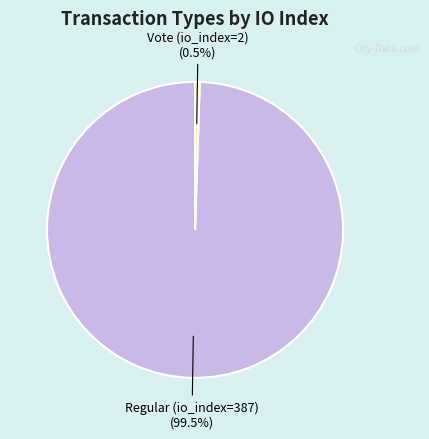

Does Regular (io_index=387) account for over 50% of the chart?

Yes